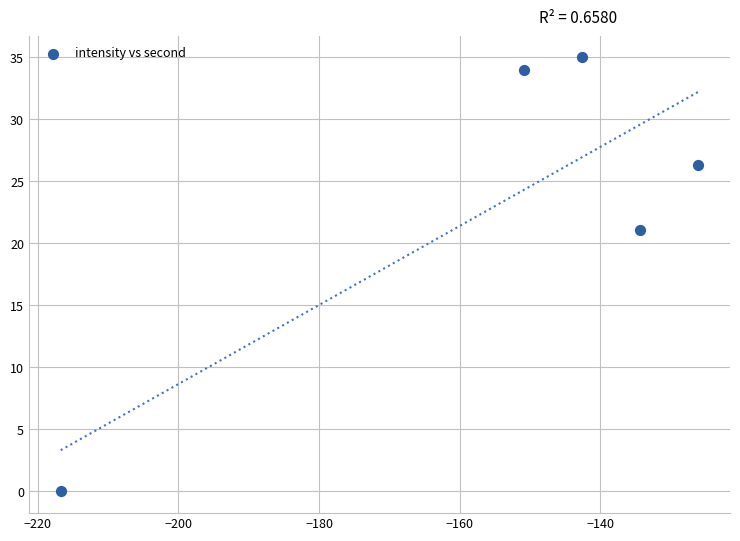

What Y value in the scatter plot is closest to 17?

21.1